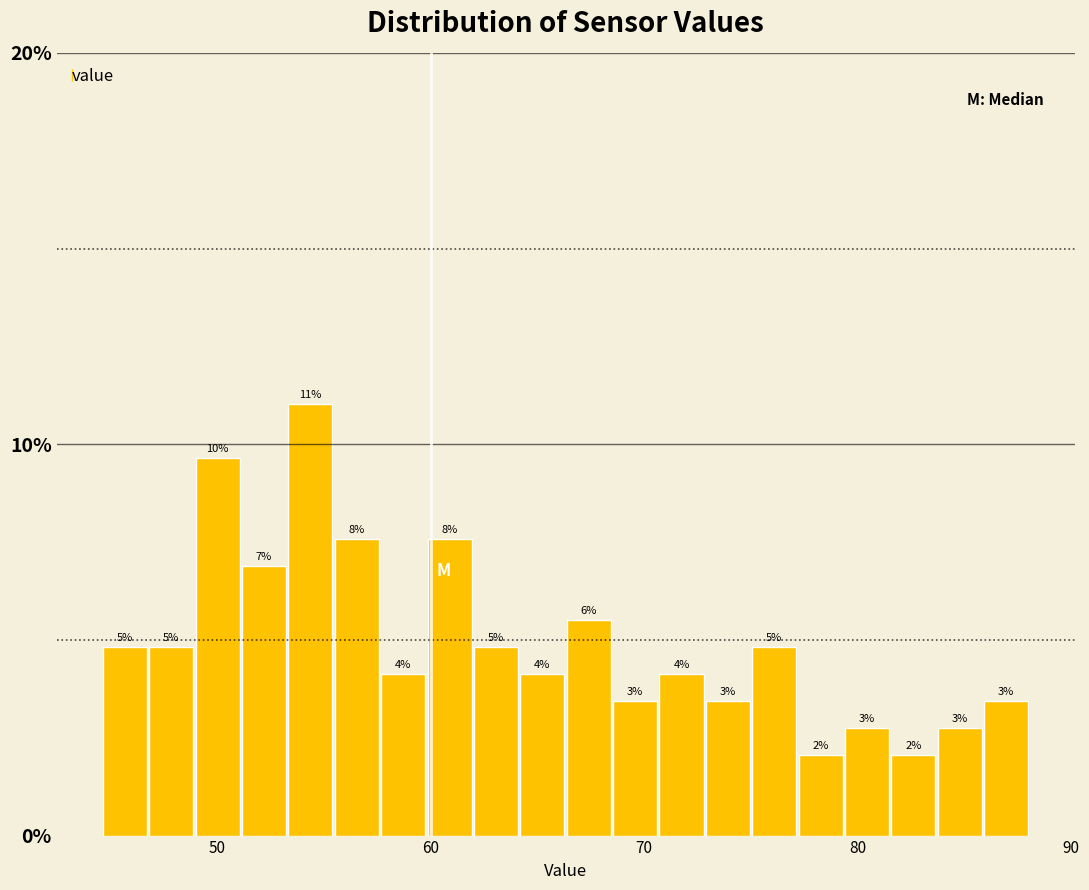

Read against the x-axis, roughly where is the centre of the tallest bar?

54